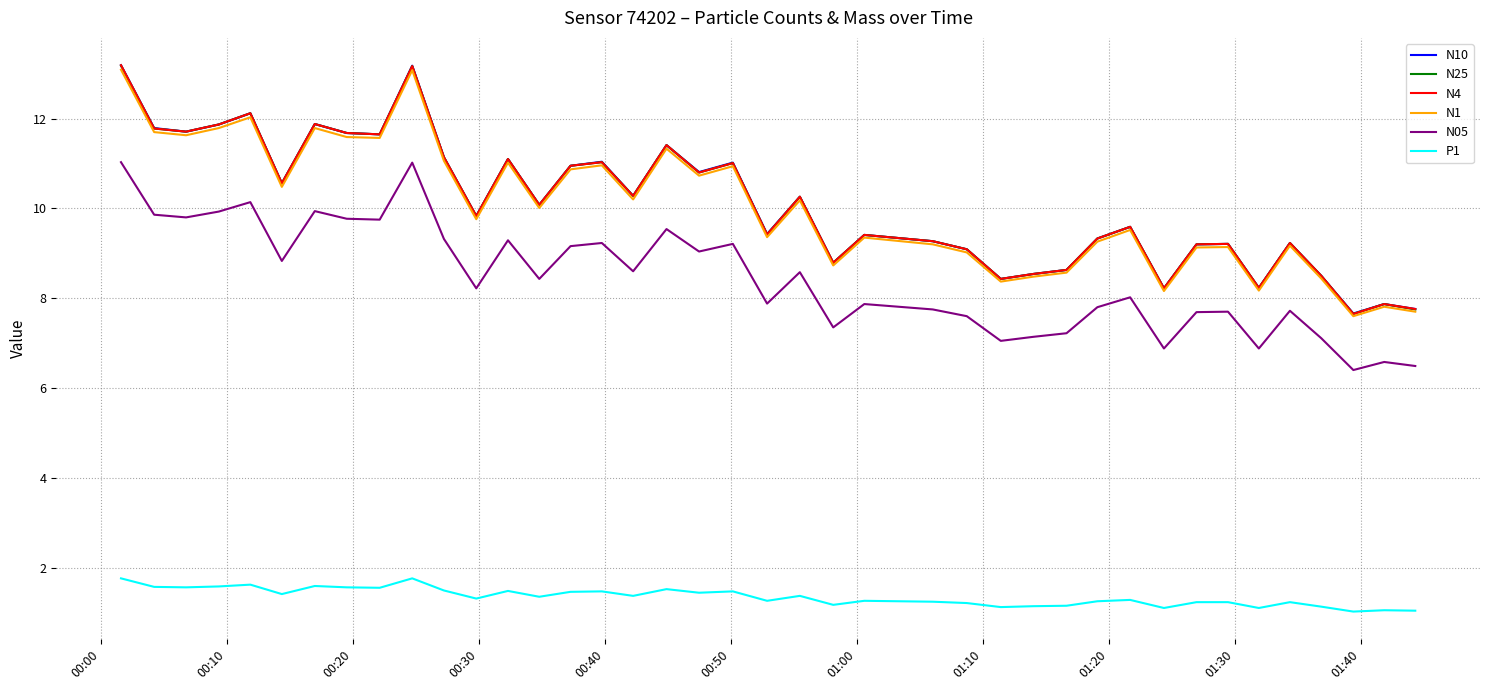

What is the maximum value shown in the chart?

13.2